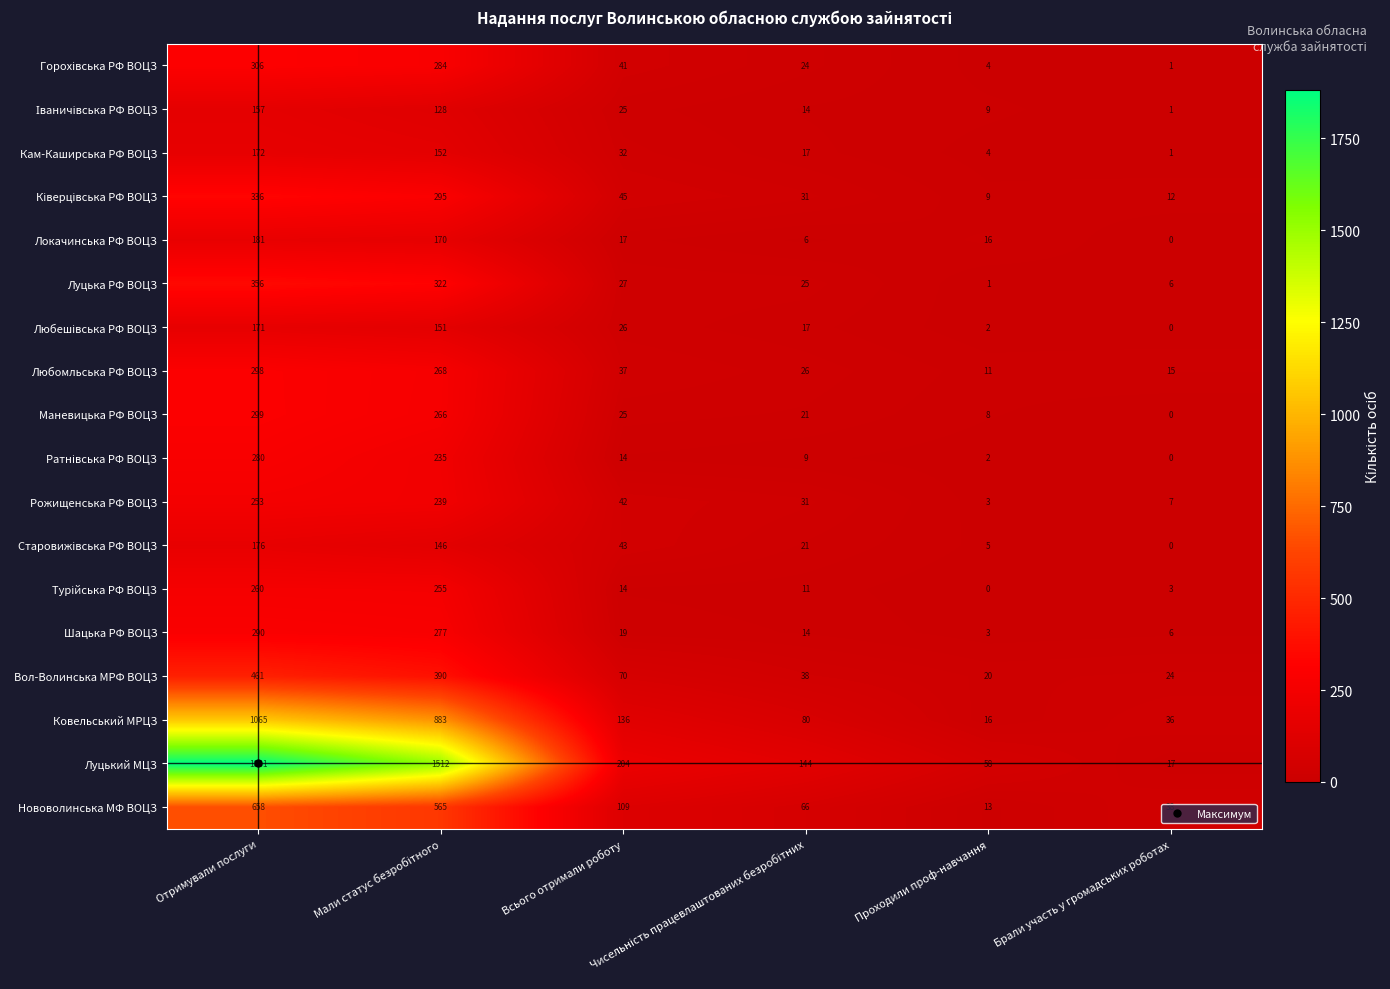

Which series has the largest total across all categories?

Луцький МЦЗ